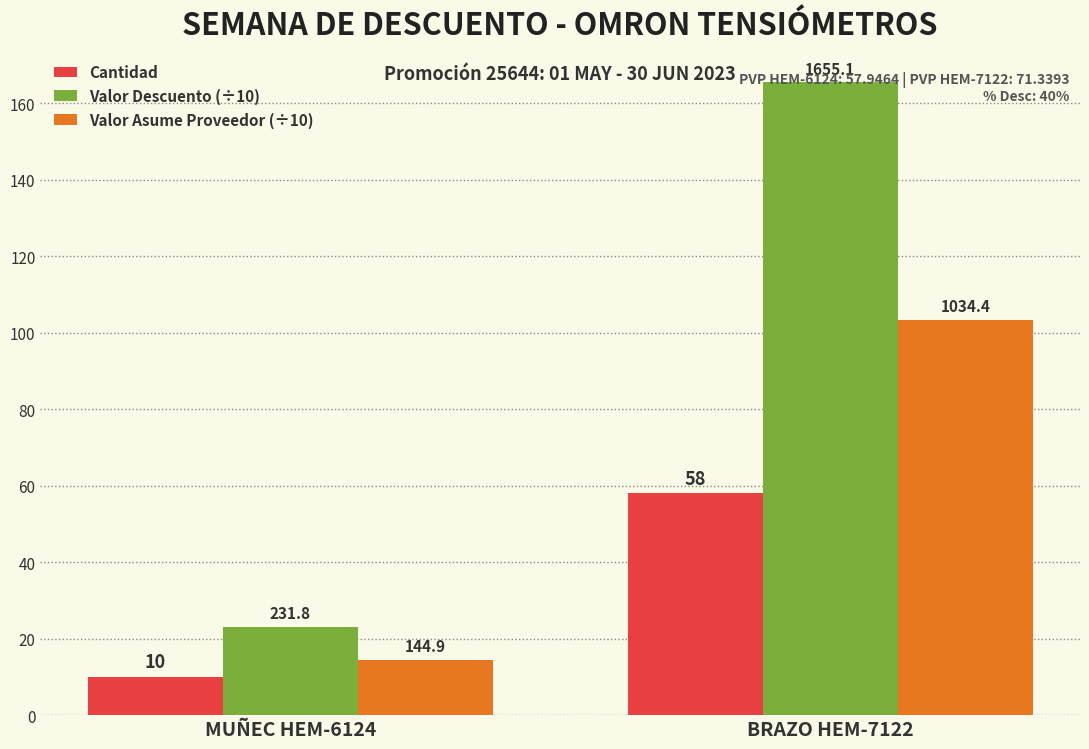

What value does the Valor Asume Proveedor (÷10) series have at BRAZO HEM-7122?

103.4